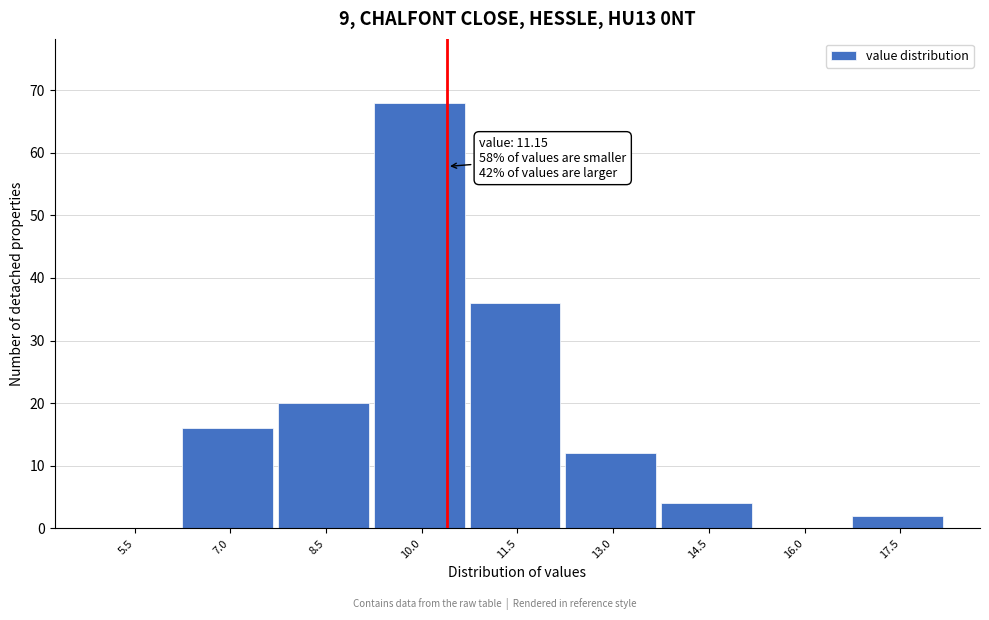

Reading left to right, list all the values displayed in this chart.

5.5=0	7.0=16	8.5=20	10.0=68	11.5=36	13.0=12	14.5=4	16.0=0	17.5=2